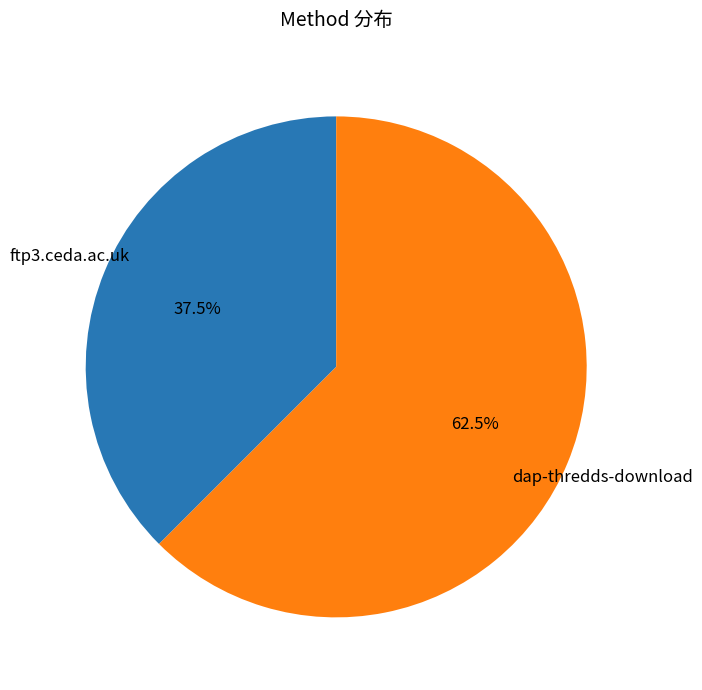

What is the total percentage of dap-thredds-download and ftp3.ceda.ac.uk?

100.0%